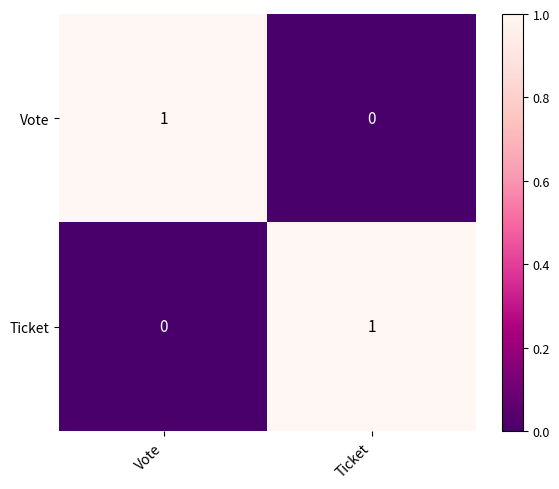

The Vote series shows 1 at Vote. True or false?

True